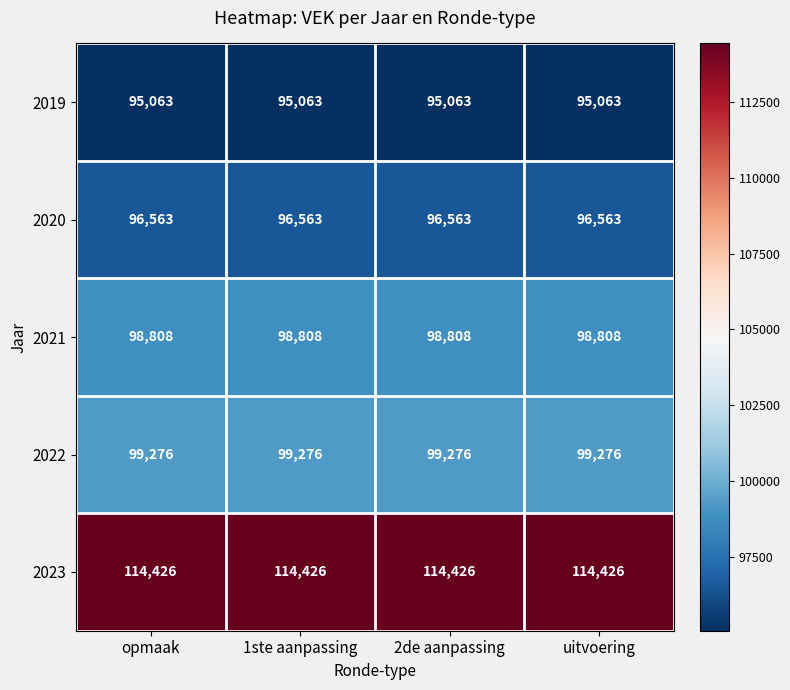

Is the value of 2023 at opmaak greater than the value of 2021 at opmaak?

Yes